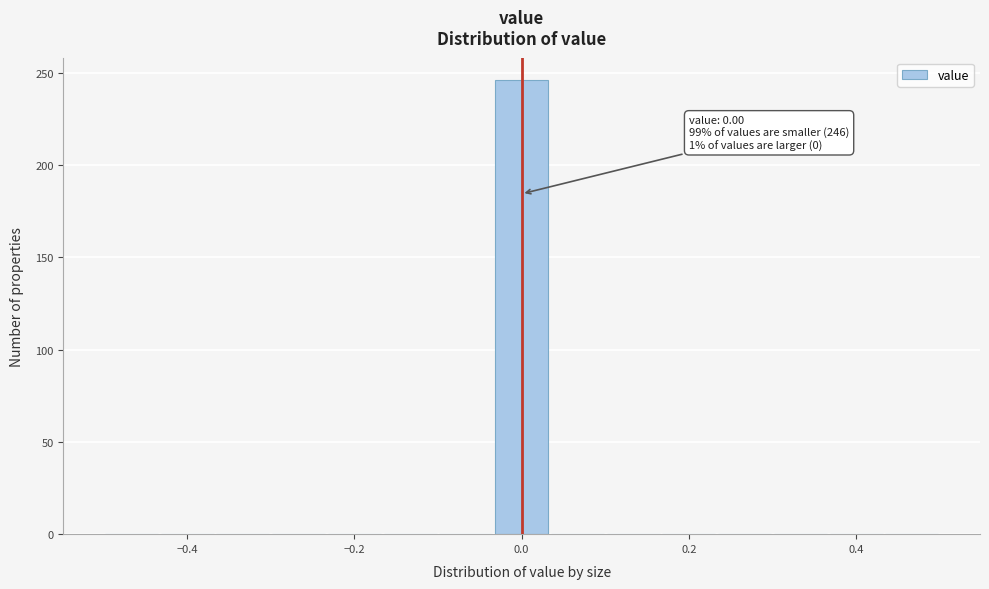

Around what value on the x-axis is the tallest bar? Give the approximate position of its centre, as read against the axis.

0.00